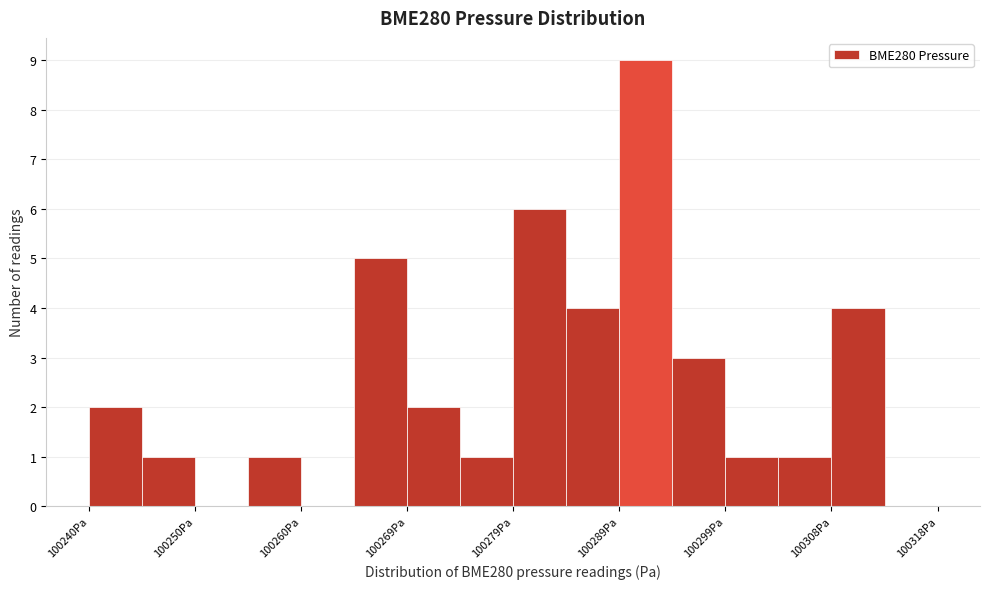

Reading left to right, transcribe this chart: for each bar, give the range it covers on the x-axis and its height. Neither the bar edges nor the heights are printed on the chart, so give them approximately, as read against the axes.

100240 to 100245: 2
100245 to 100250: 1
100250 to 100255: 0
100255 to 100260: 1
100260 to 100265: 0
100265 to 100269: 5
100269 to 100274: 2
100274 to 100279: 1
100279 to 100284: 6
100284 to 100289: 4
100289 to 100294: 9
100294 to 100299: 3
100299 to 100304: 1
100304 to 100308: 1
100308 to 100313: 4
100313 to 100318: 0